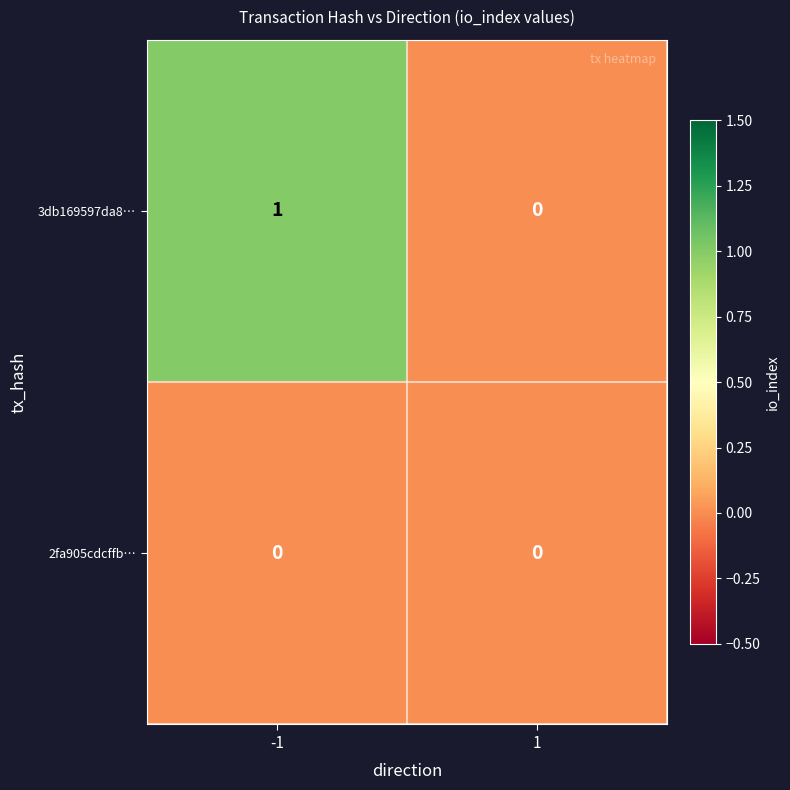

At -1, list the series in order from largest to smallest.

3db169597da8…, 2fa905cdcffb…